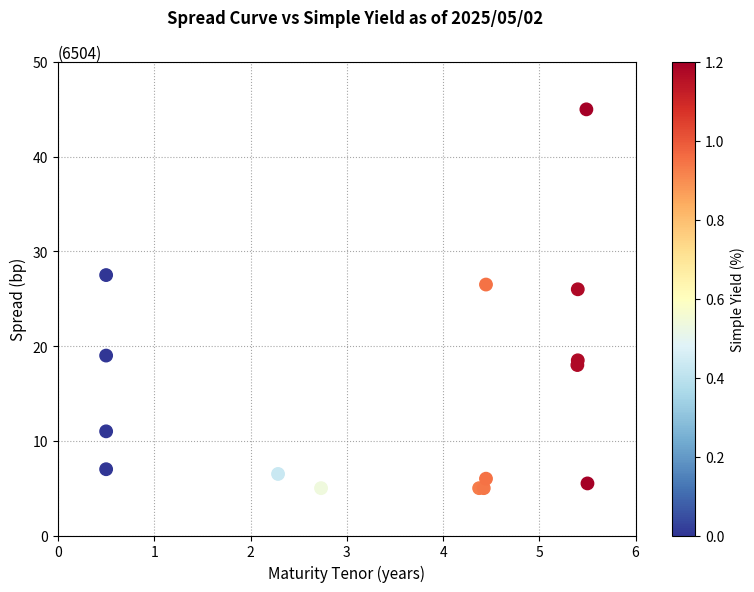

What Y value in the scatter plot is closest to 25?

26.0